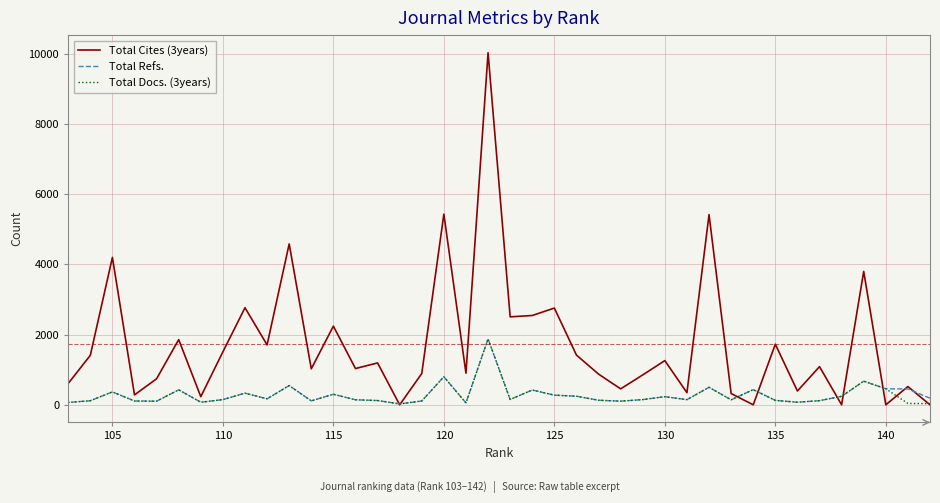

How many interior local valleys does the Total Refs. series have?

11